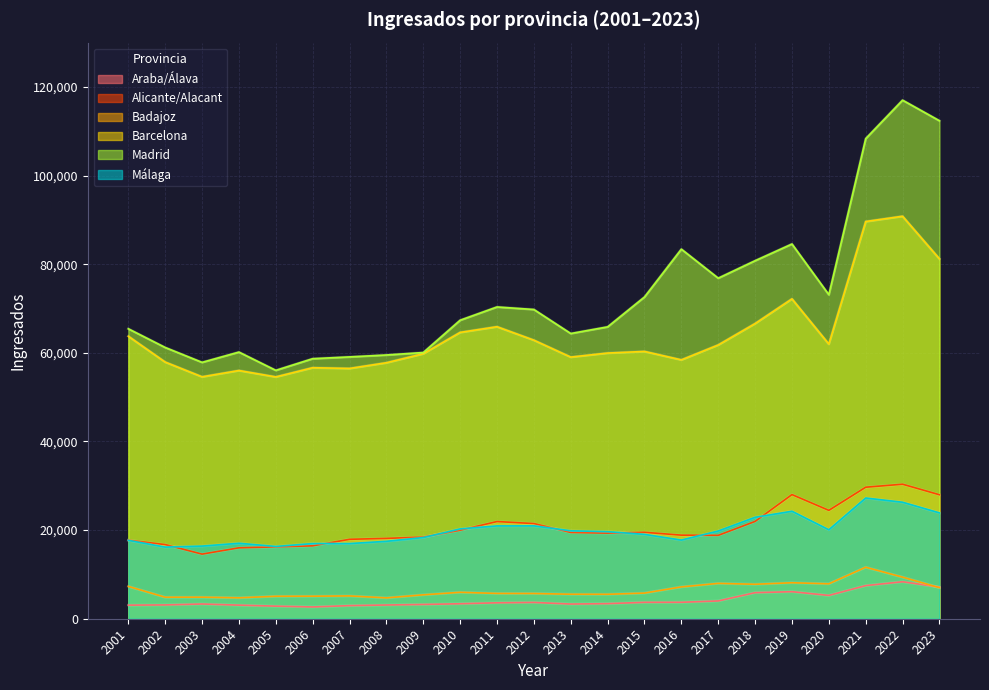

Is the value of Badajoz at 2003 greater than the value of Madrid at 2009?

No